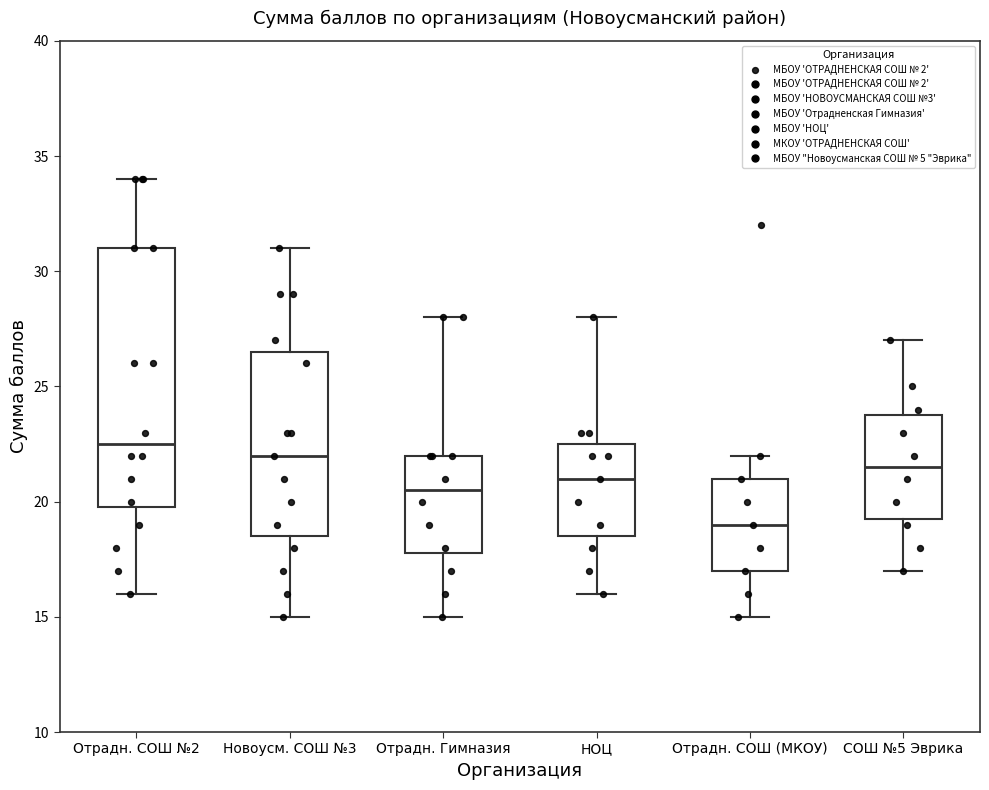

Which box's median line is the lowest?

Отрадн. СОШ (МКОУ)